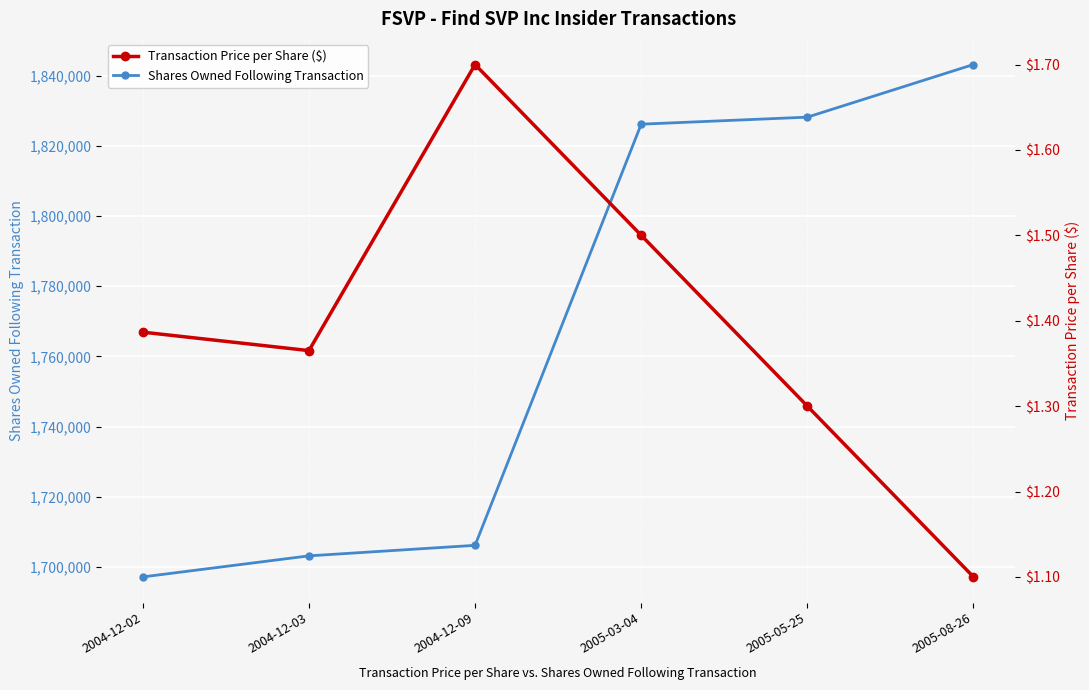

Which category has the lowest value in the Transaction Price per Share ($) series?

2005-08-26